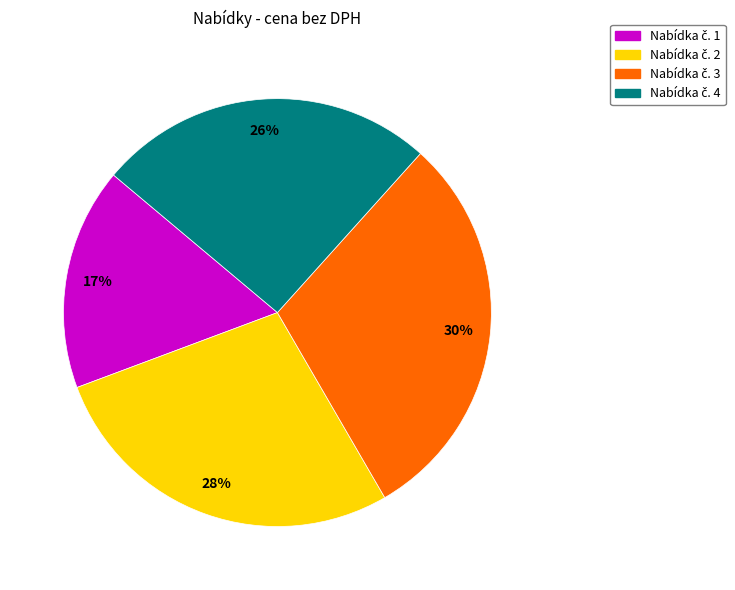

Is there any slice that represents more than half of the pie?

No